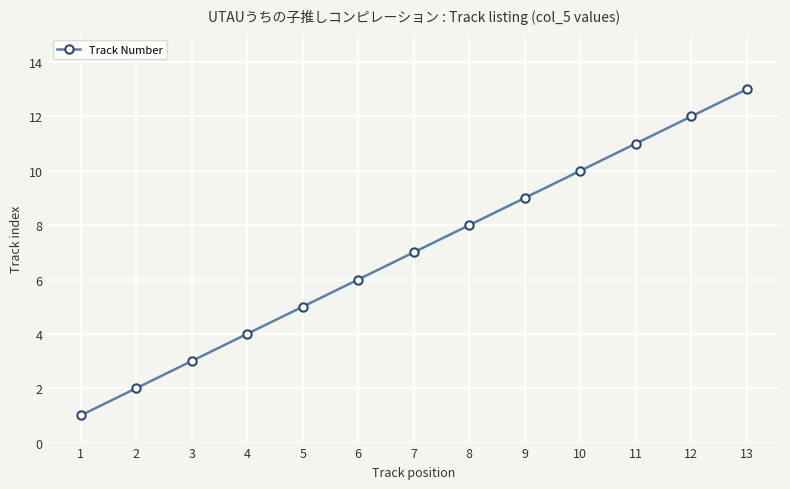

The value at 6 is 9. True or false?

False